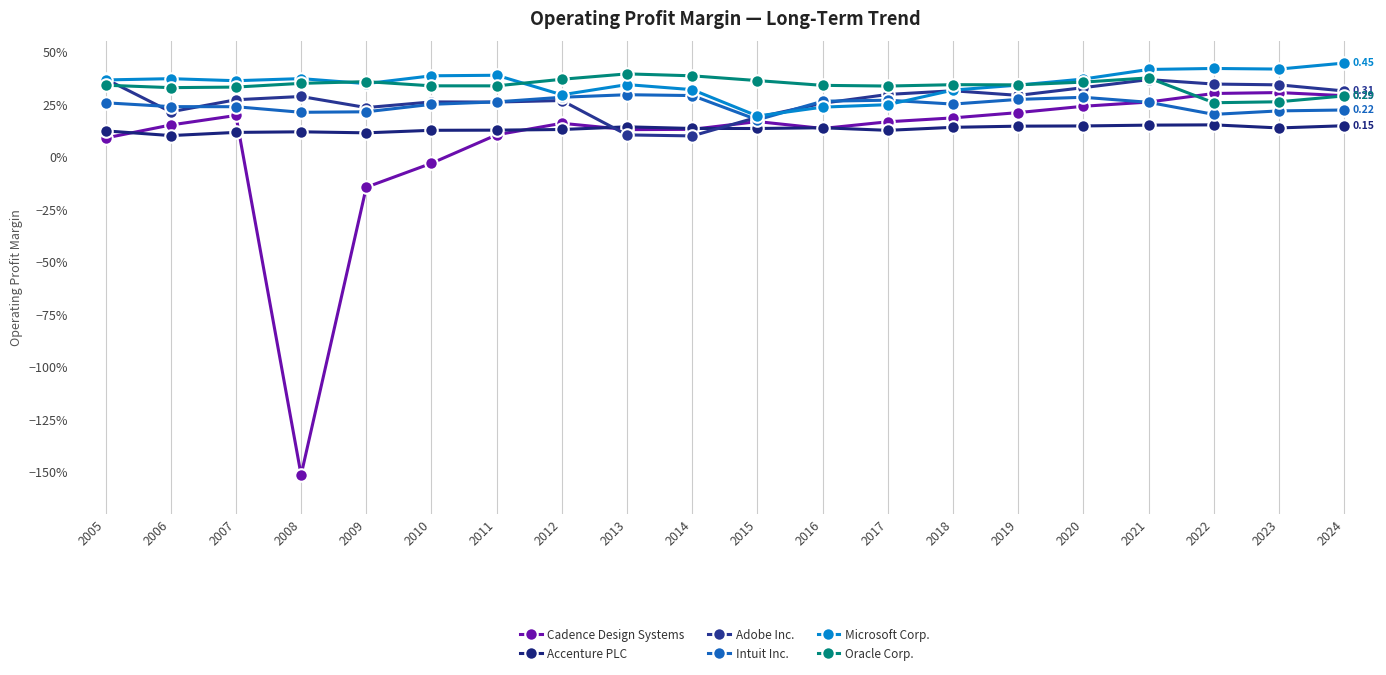

Where does the Cadence Design Systems series first go above 0?

2005